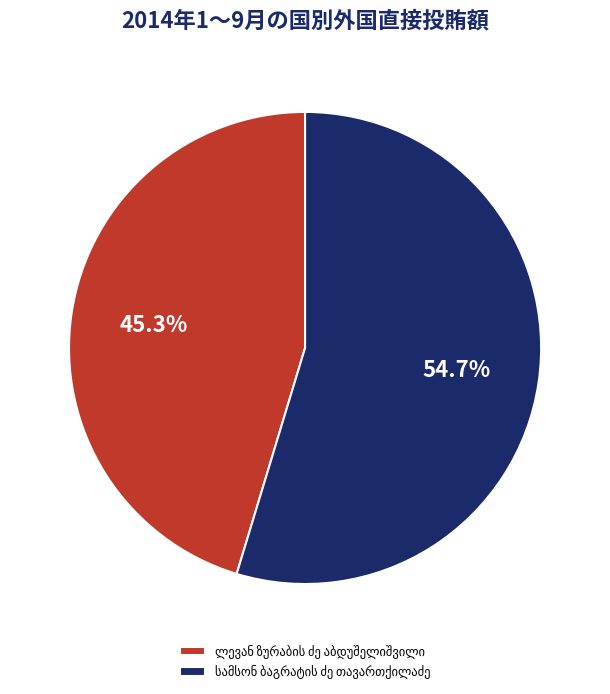

Approximately how many times larger is the value at ლევან ზურაბის ძე აბდუშელიშვილი compared to სამსონ ბაგრატის ძე თავართქილაძე?

0.8